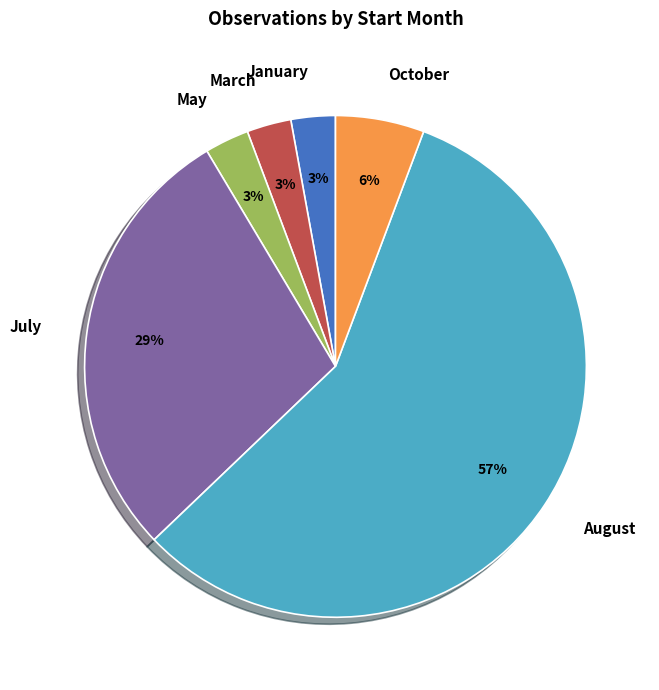

True or false: August accounts for 50% of the total.

False